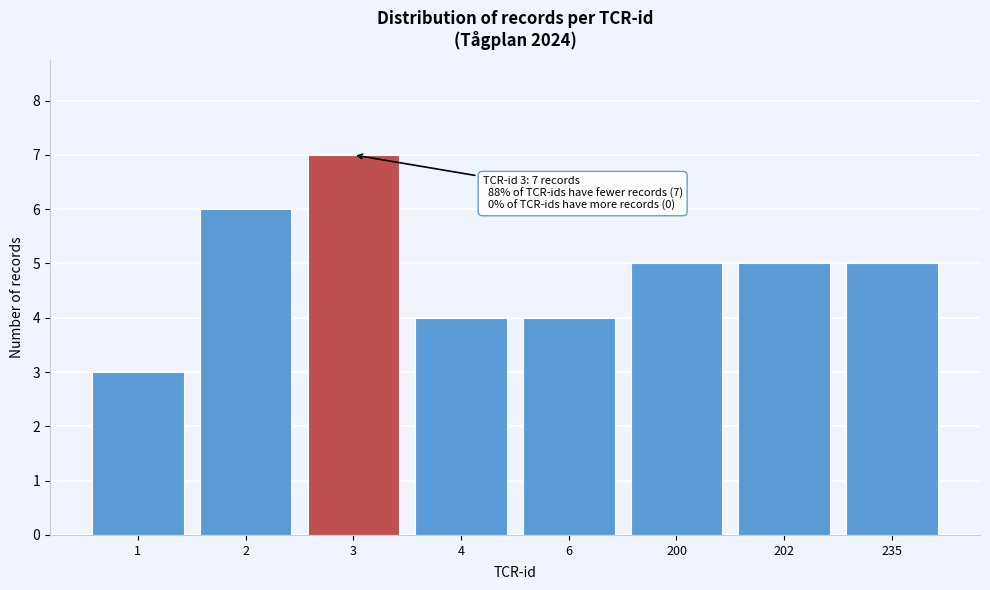

Reading left to right, extract all data points from this chart.

1=3	2=6	3=7	4=4	6=4	200=5	202=5	235=5